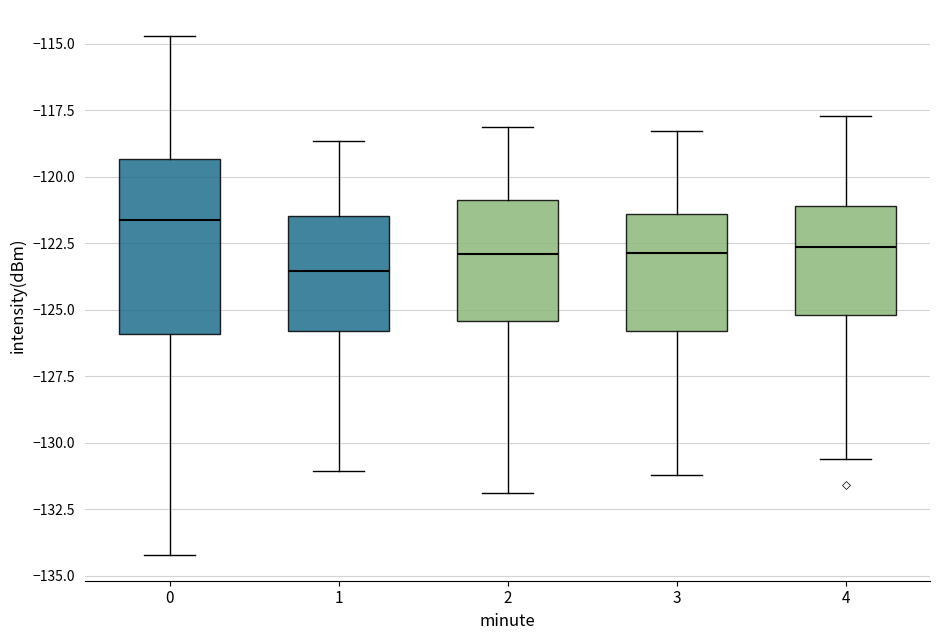

Reading left to right, read every box against the y-axis: the position of its median line, the range the box covers, and the ends of its whiskers. The values are not printed on the chart, so give them approximately, as read against the axis.

0: median -121.5, box -126.0 to -119.5, whiskers -134.0 to -114.5
1: median -123.5, box -126.0 to -121.5, whiskers -131.0 to -118.5
2: median -123.0, box -125.5 to -121.0, whiskers -132.0 to -118.0
3: median -123.0, box -126.0 to -121.5, whiskers -131.0 to -118.5
4: median -122.5, box -125.0 to -121.0, whiskers -130.5 to -117.5